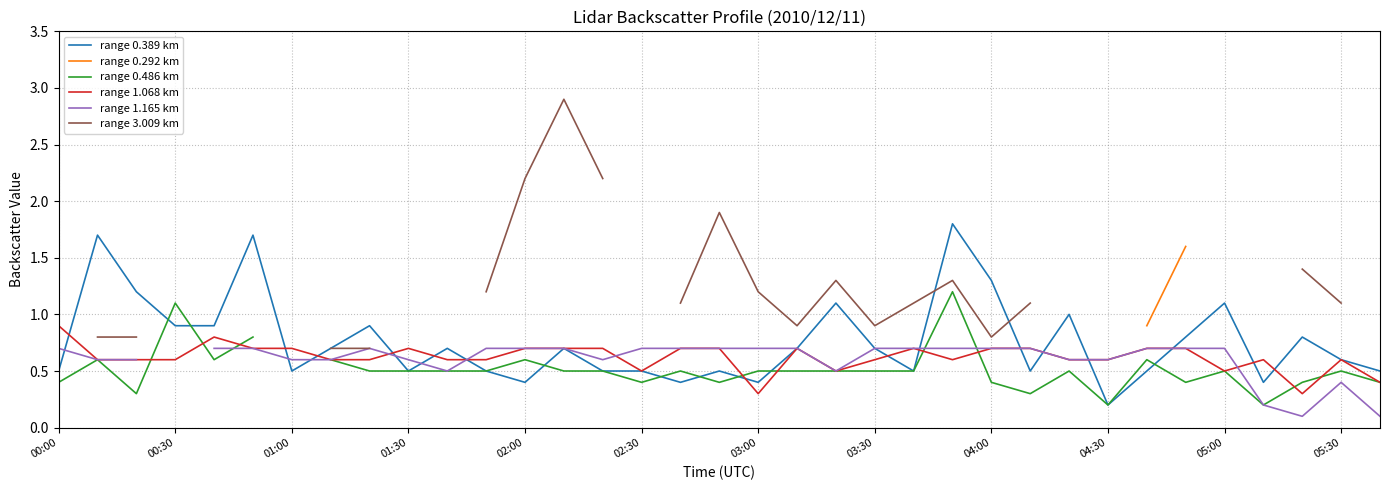

What is the lowest value of the range 1.165 km series?

0.1